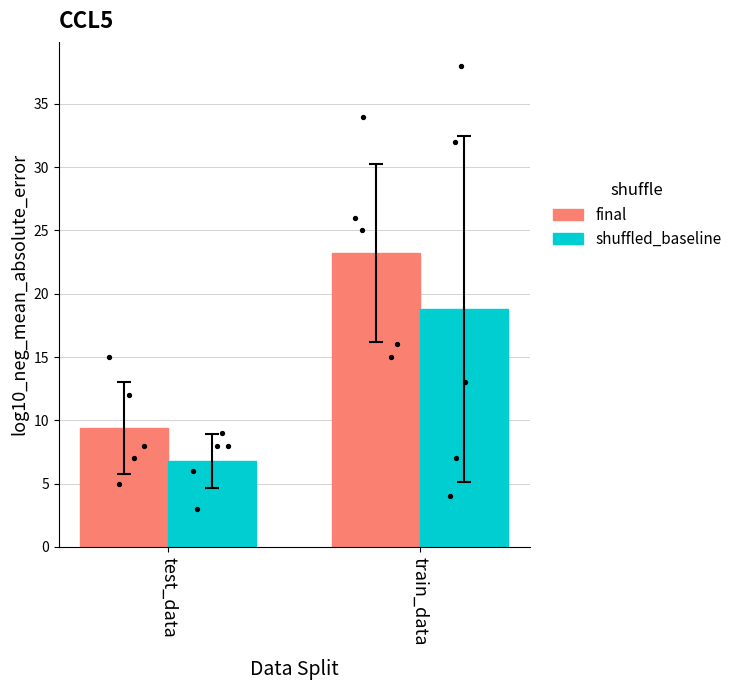

What is the total value across all series at test_data?

16.2